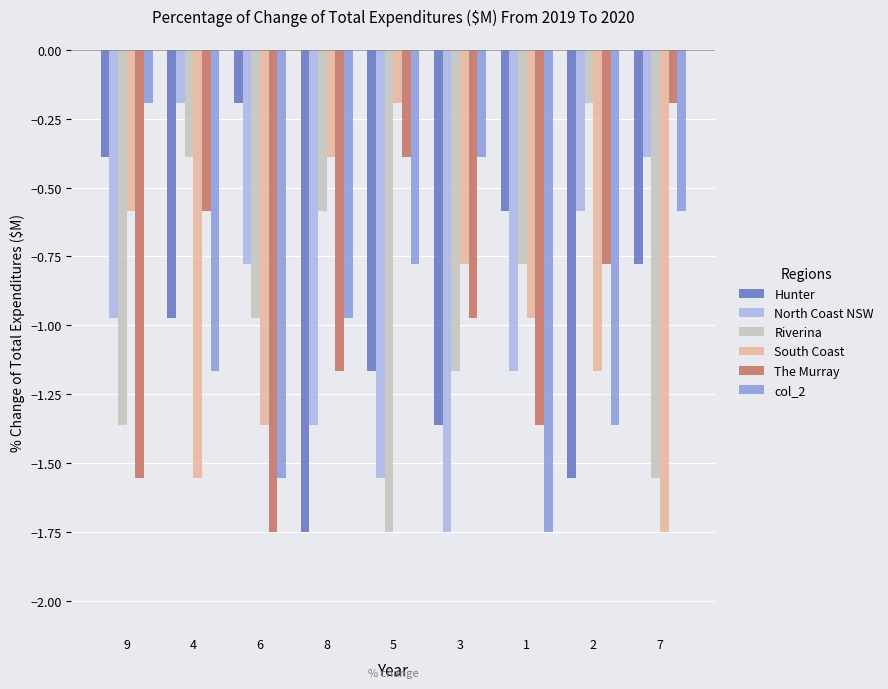

What is the sum of the Riverina values at 3 and 8?

-1.7